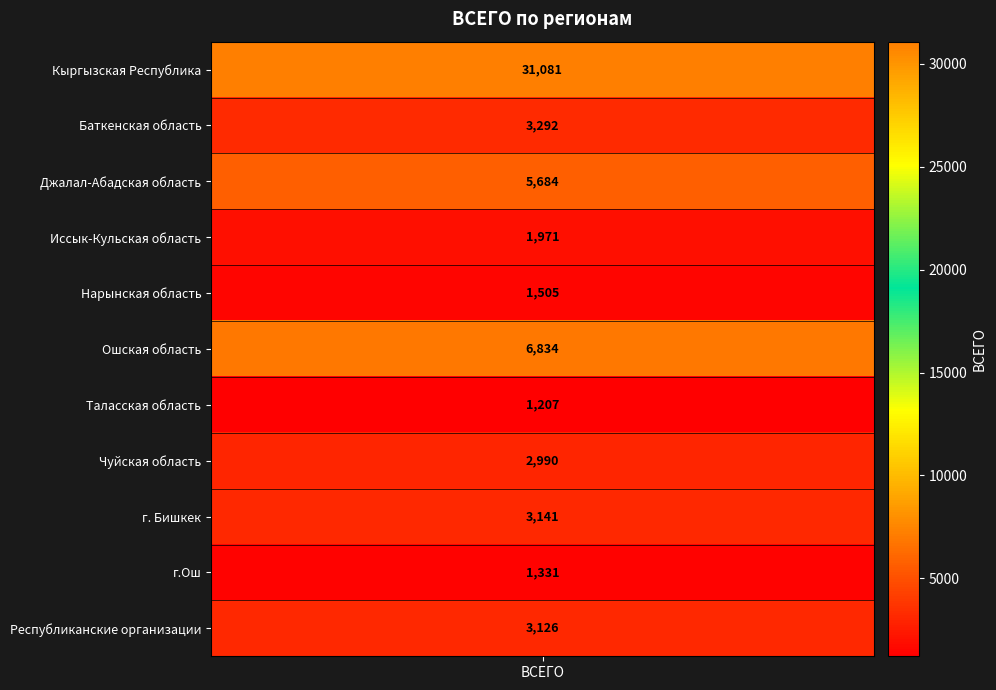

At which category does the chart reach its minimum across all series?

Таласская область